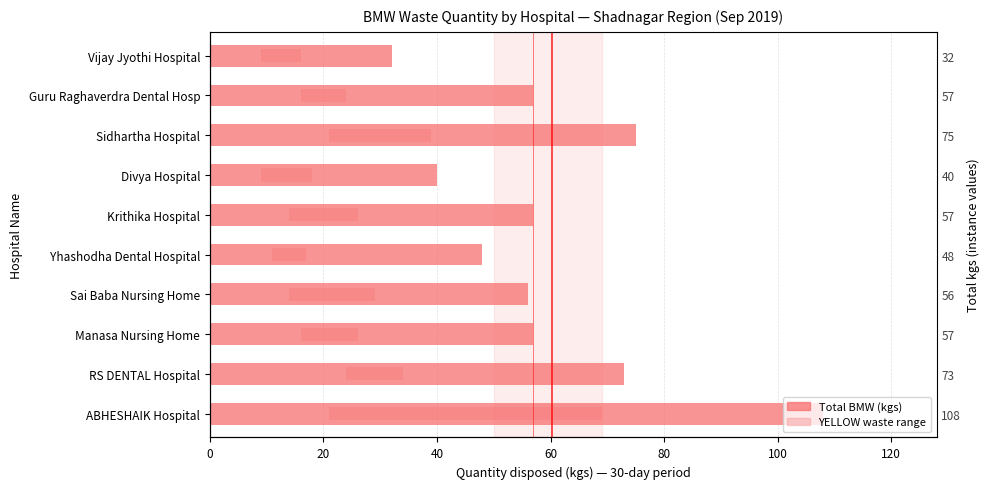

The value at Guru Raghaverdra Dental Hosp is 98. True or false?

False